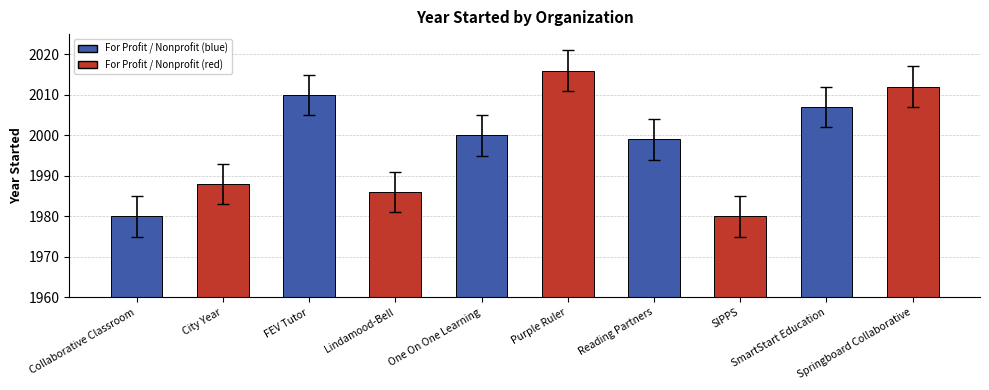

Between SmartStart Education and SIPPS, which is larger?

SmartStart Education